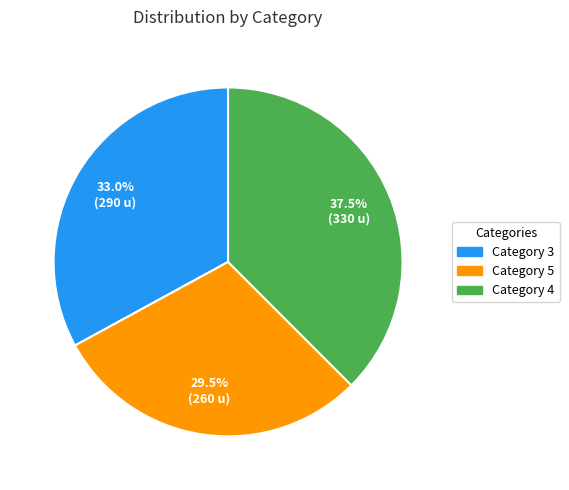

Is there a majority slice in this chart?

No